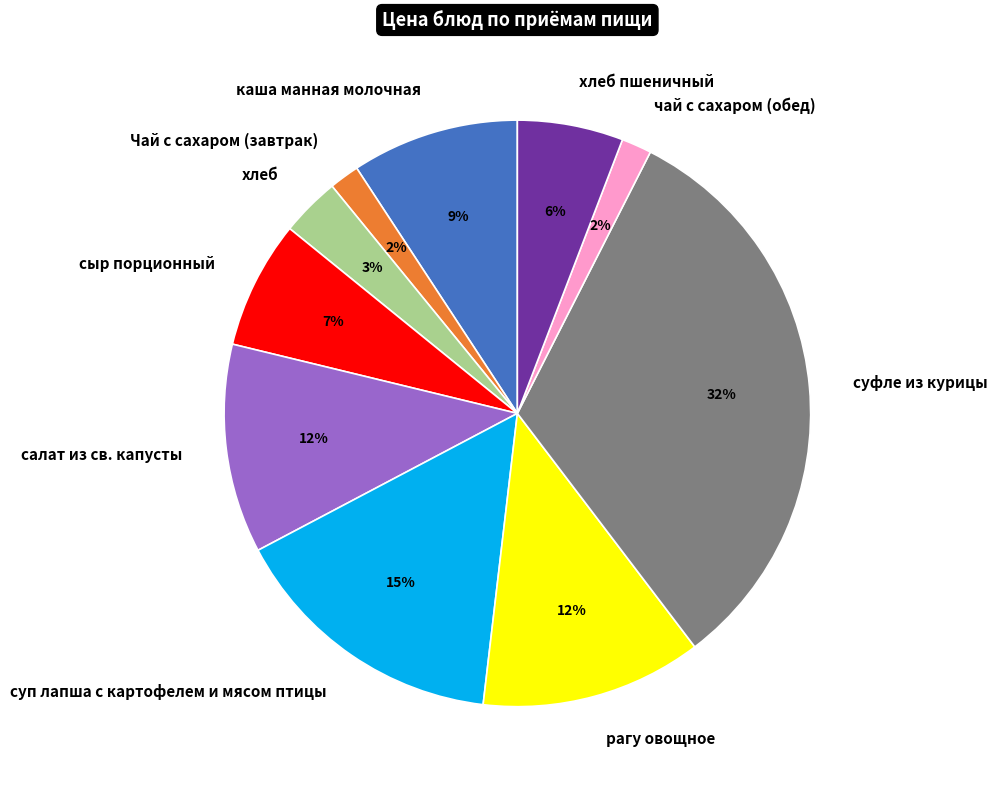

What is the largest slice in the pie chart?

суфле из курицы